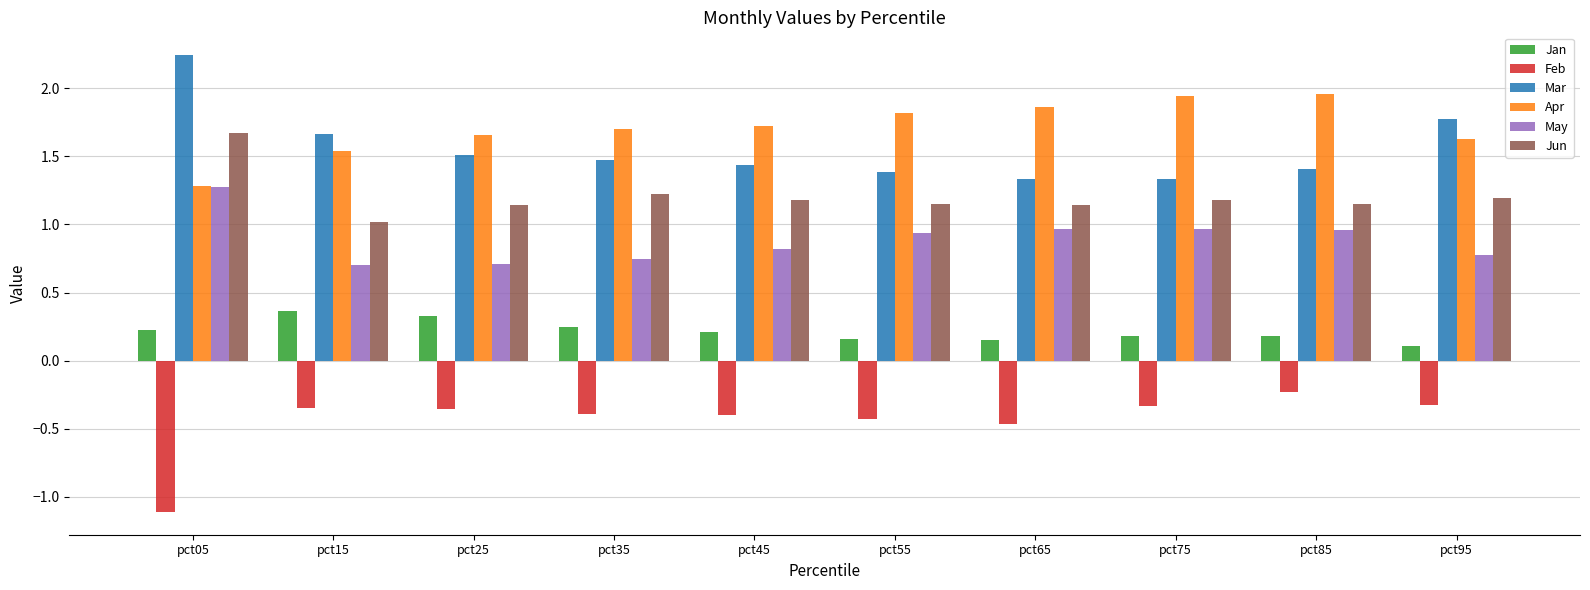

What is the minimum value shown in the chart?

-1.1